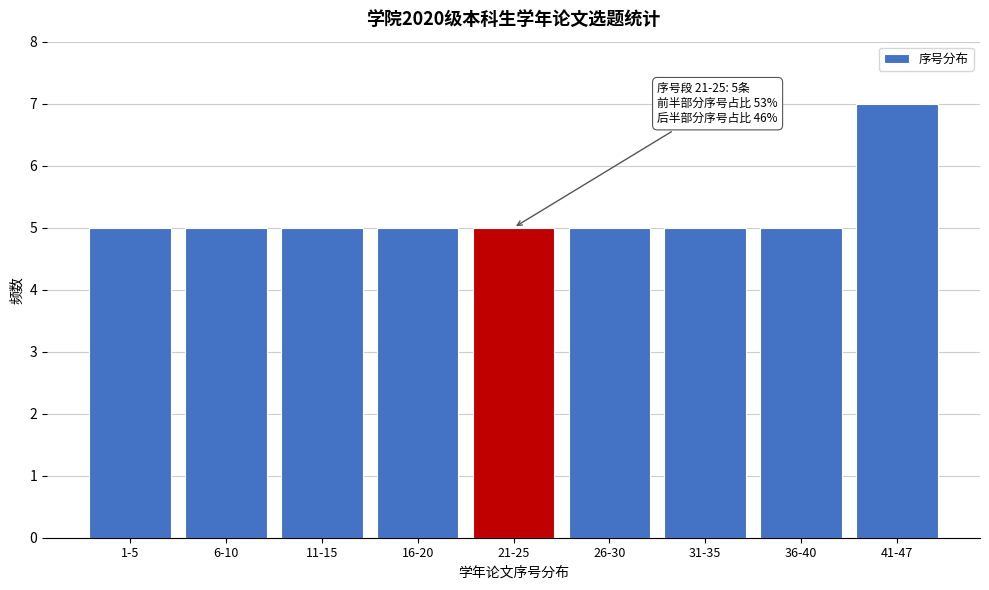

Reading left to right, extract all data points from this chart.

5	5	5	5	5	5	5	5	7